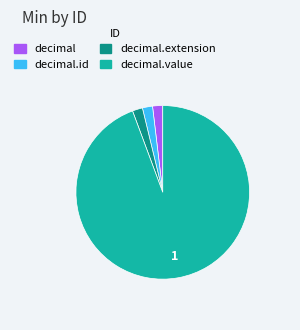

Is it true that decimal is 2% of the pie?

True